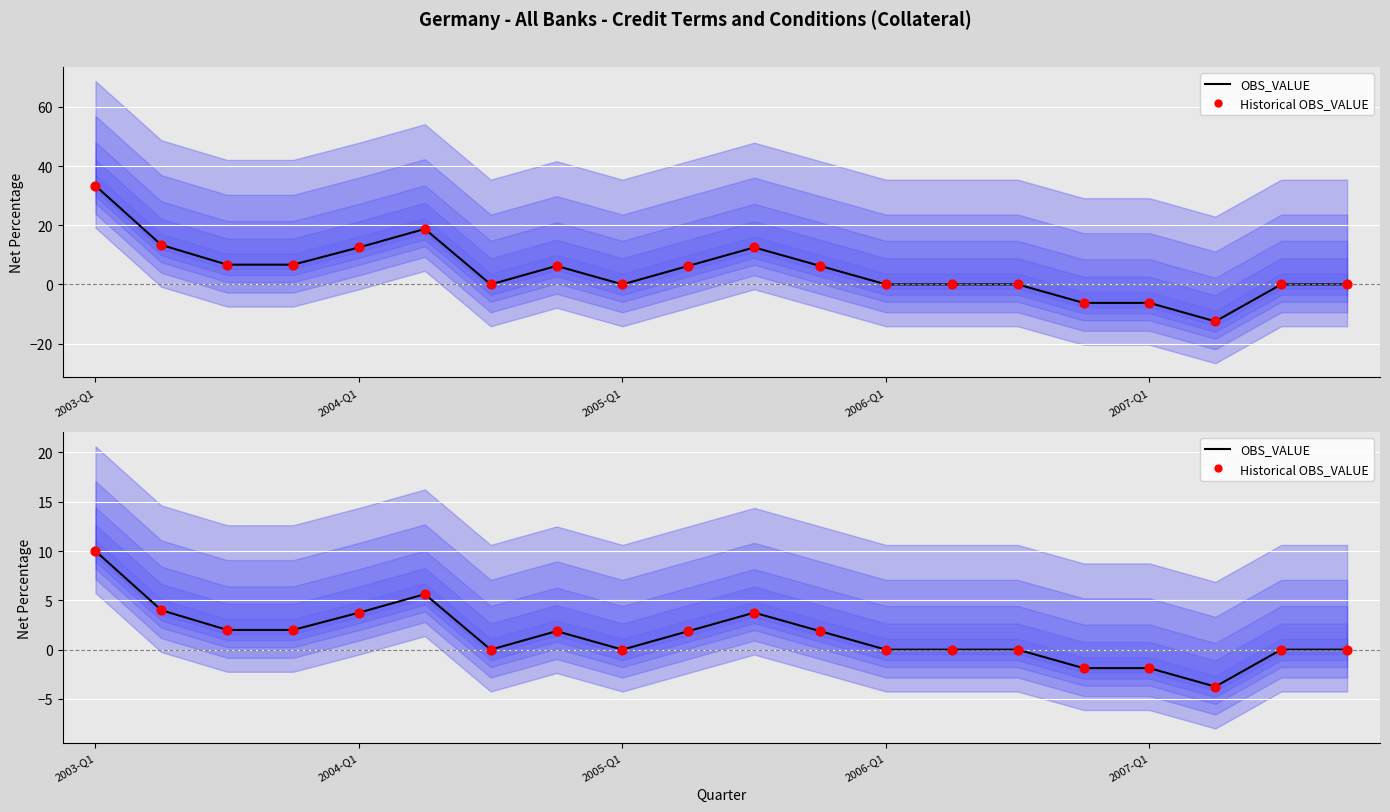

Which series has the largest Y range (max minus min)?

OBS_VALUE